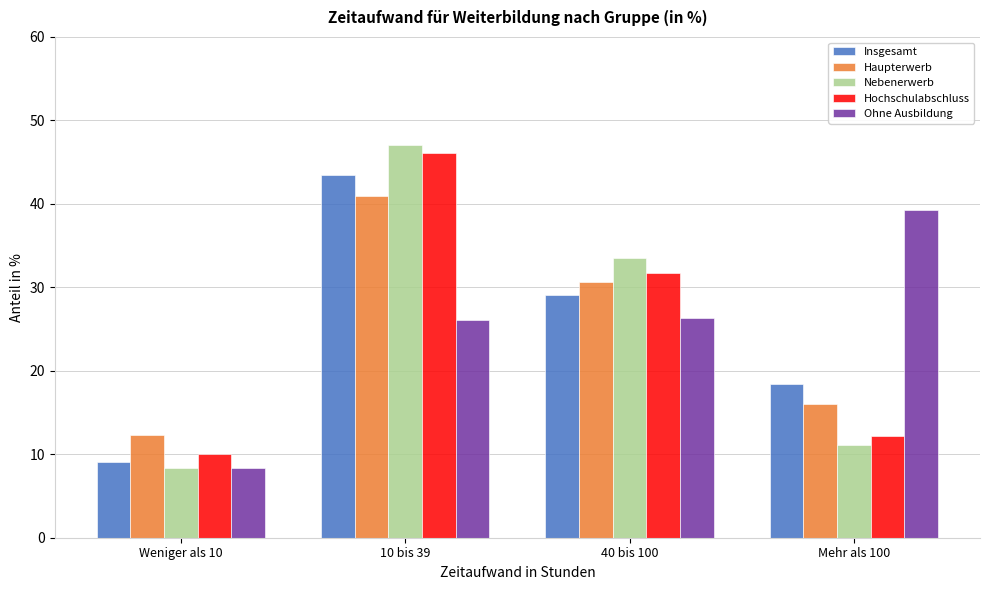

Reading left to right, list all the values displayed in this chart.

Insgesamt: 9.1	43.4	29.1	18.4
Haupterwerb: 12.3	40.9	30.7	16.1
Nebenerwerb: 8.4	47.0	33.5	11.1
Hochschulabschluss: 10.0	46.1	31.7	12.2
Ohne Ausbildung: 8.3	26.1	26.3	39.3